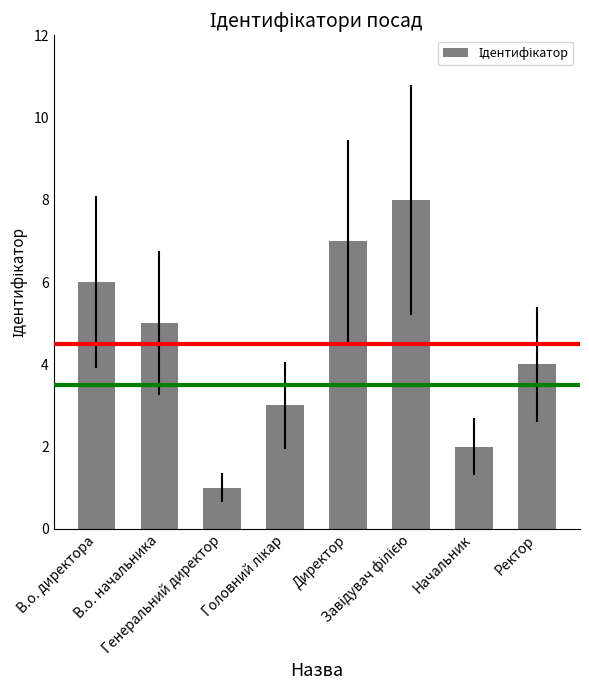

What is the label of the 4th bar from the right?

Директор